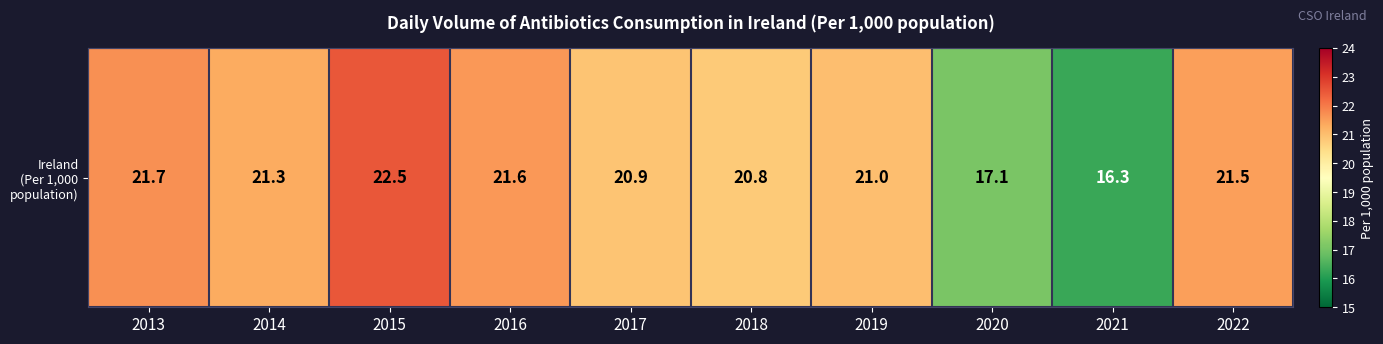

Which label corresponds to the largest value in the chart?

2015